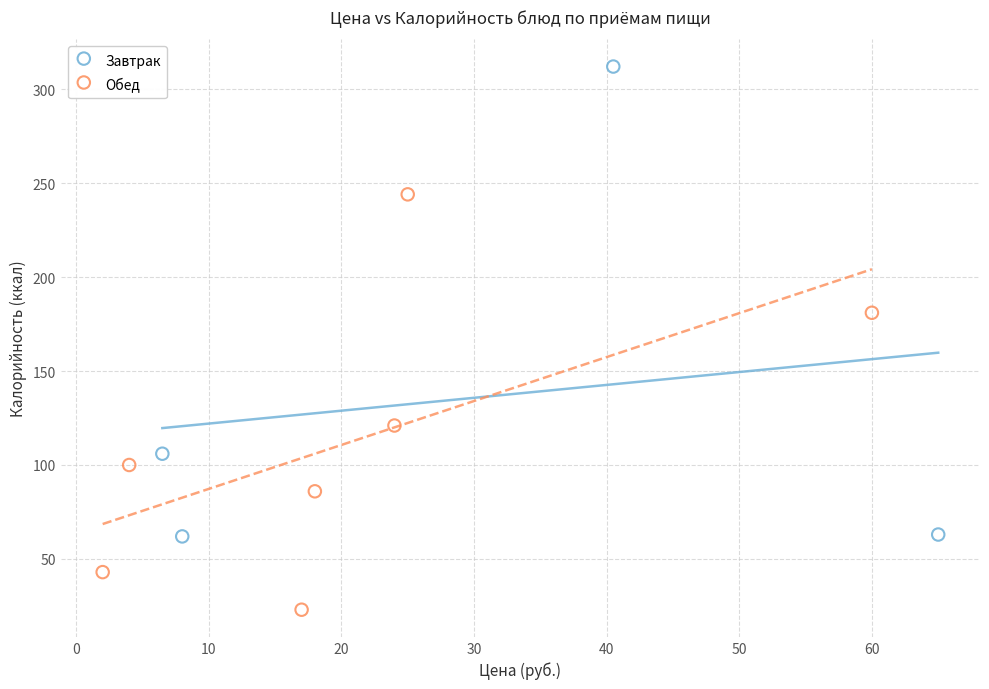

Which series has the widest spread of Y values?

Завтрак